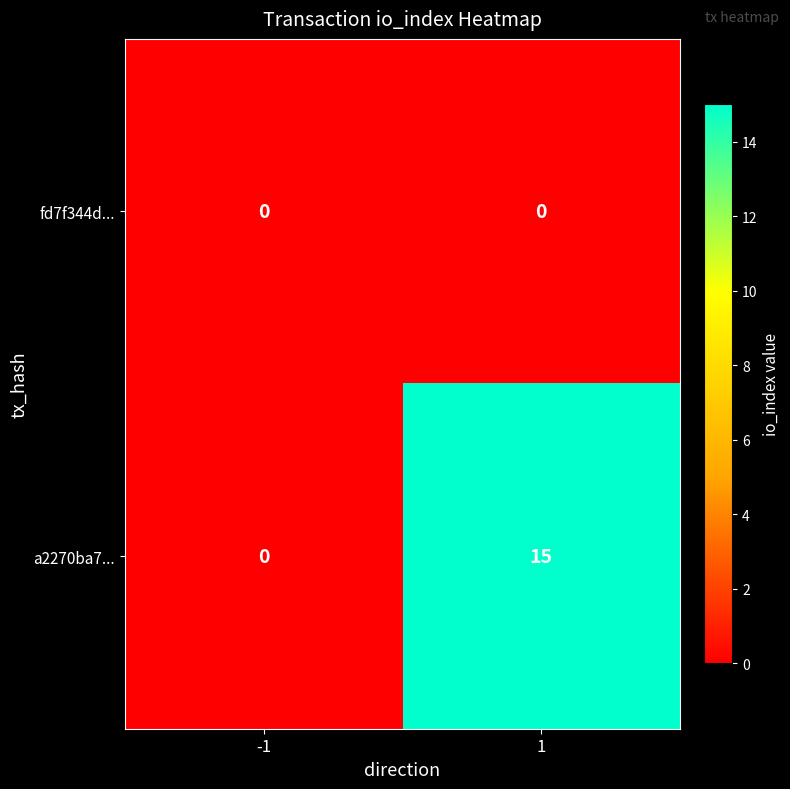

True or false: a2270ba7... has a value of 21 at 1.

False